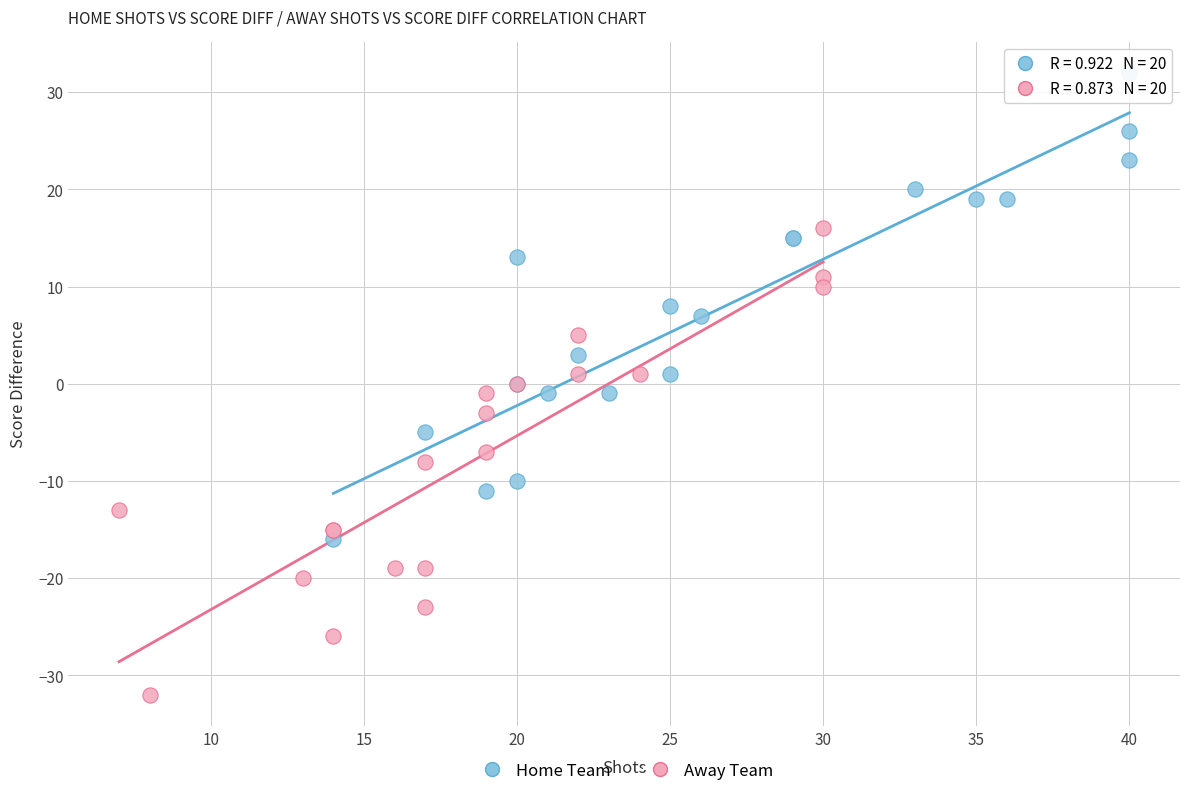

Which series contains the highest Y value?

Home Team